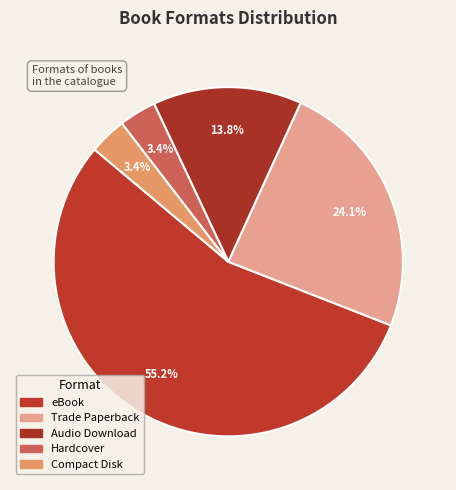

Do Hardcover and Audio Download together represent more than half of the pie?

No